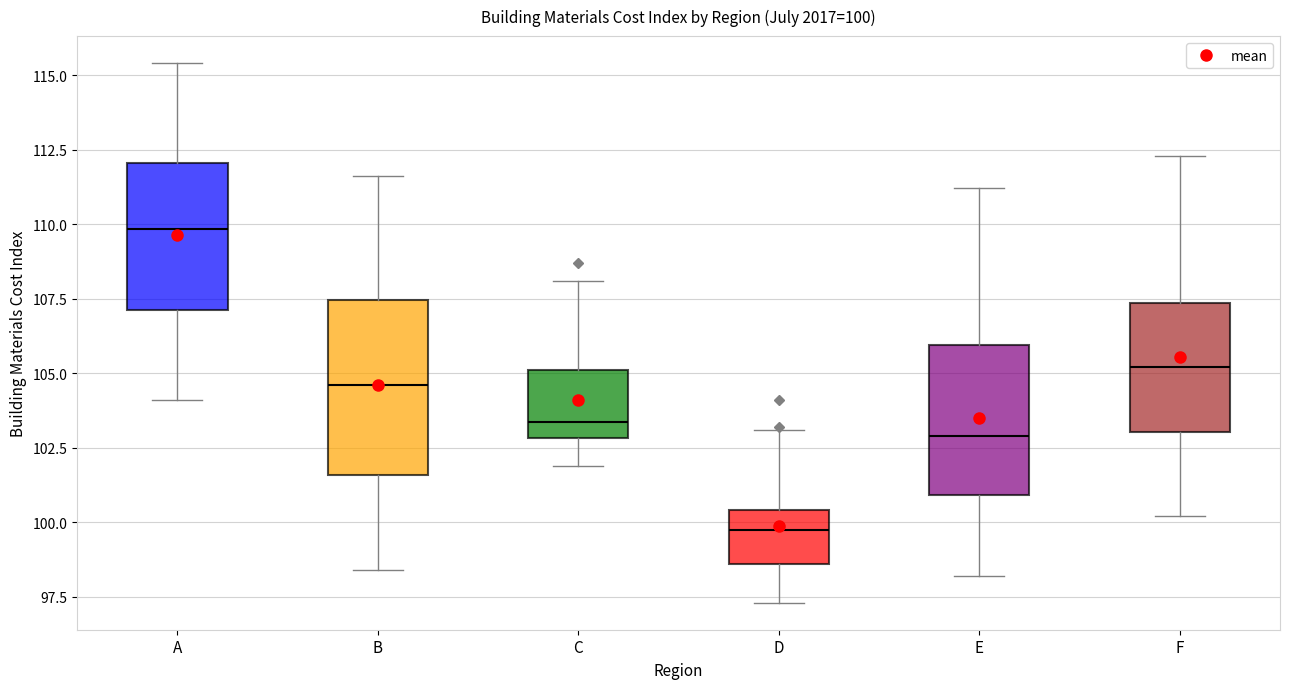

Which box has the lowest median line?

D